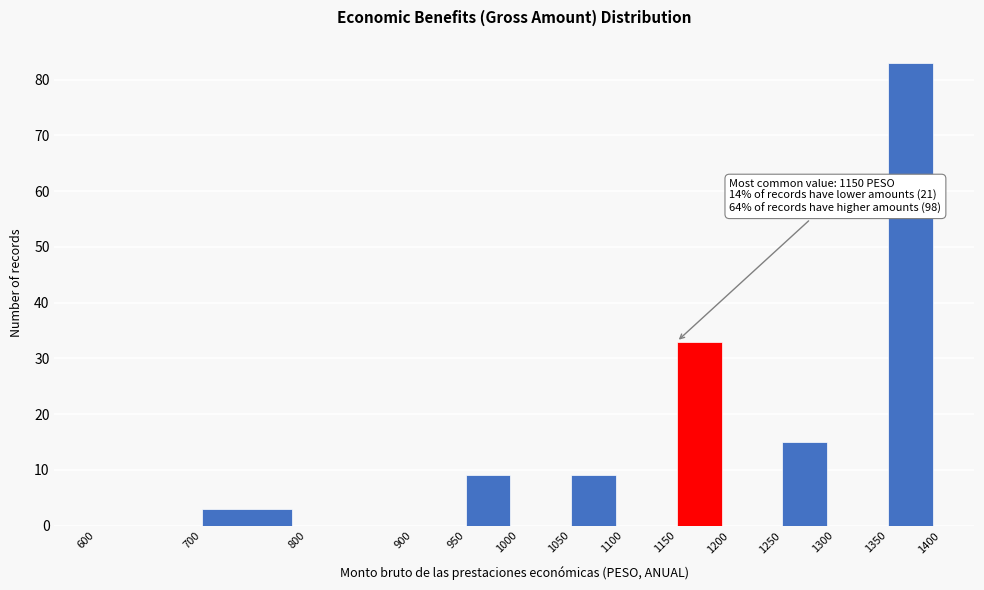

Over which range of the x-axis is the bar tallest?

1350 to 1400